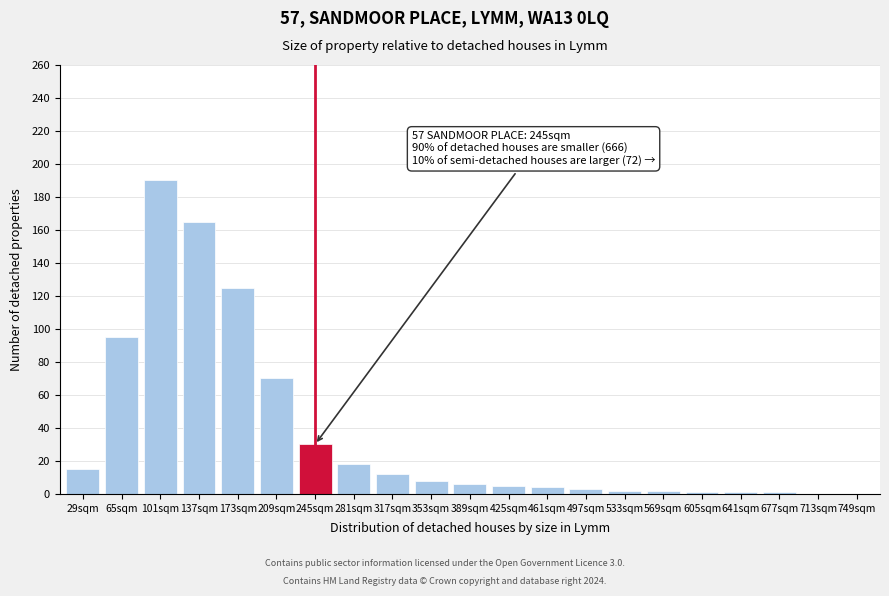

Which label corresponds to the largest value in the chart?

101sqm